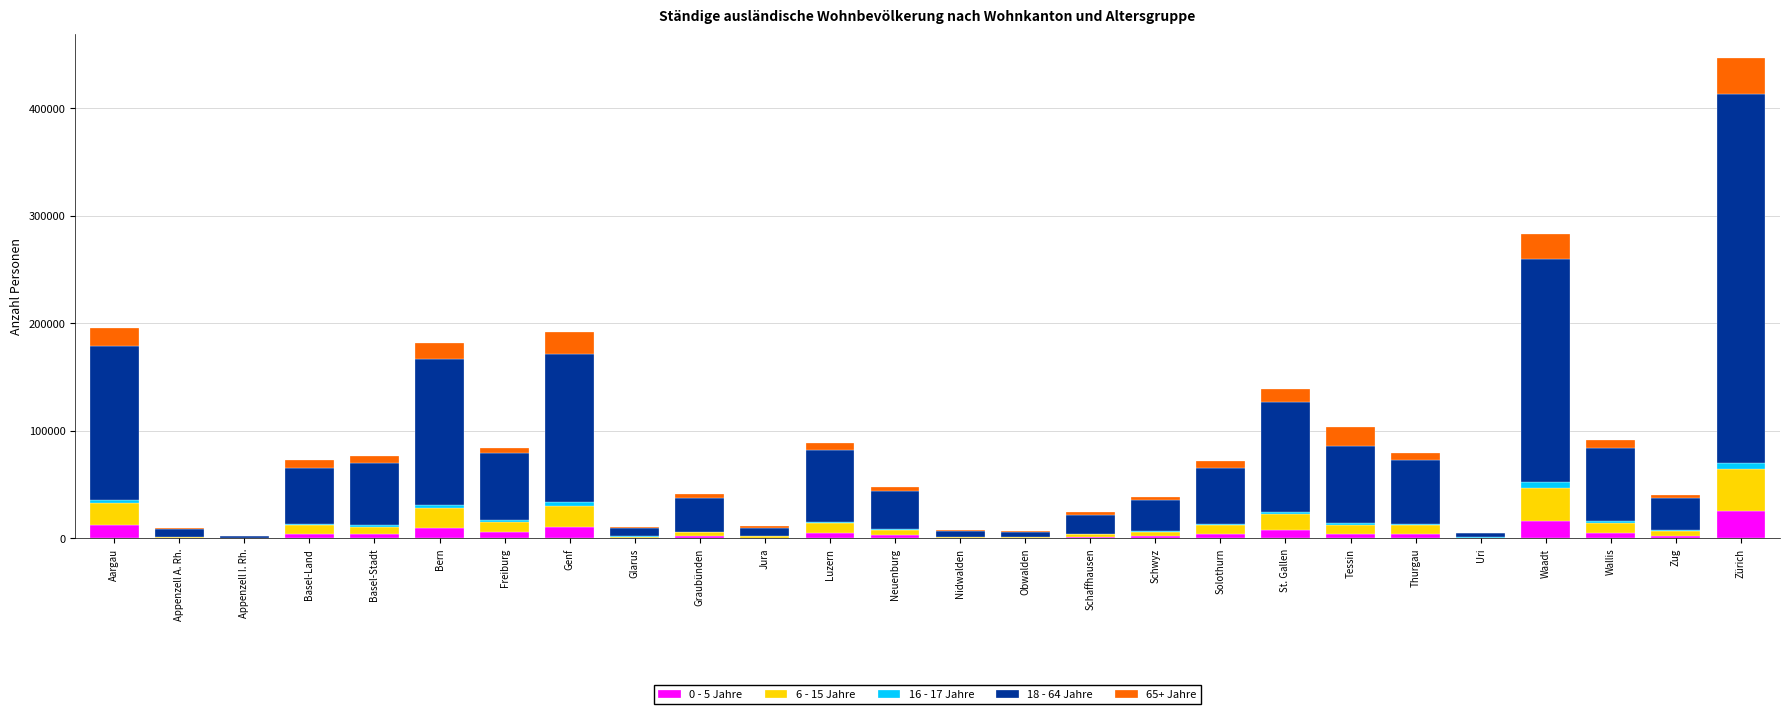

At which category is the sum across all series the highest?

Zürich